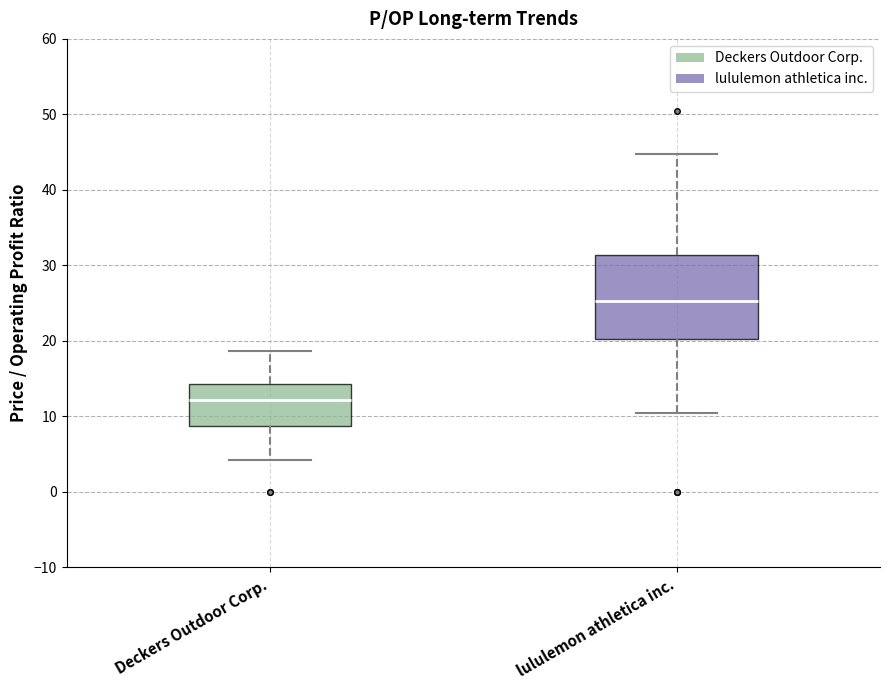

Which box's median line is the highest?

lululemon athletica inc.